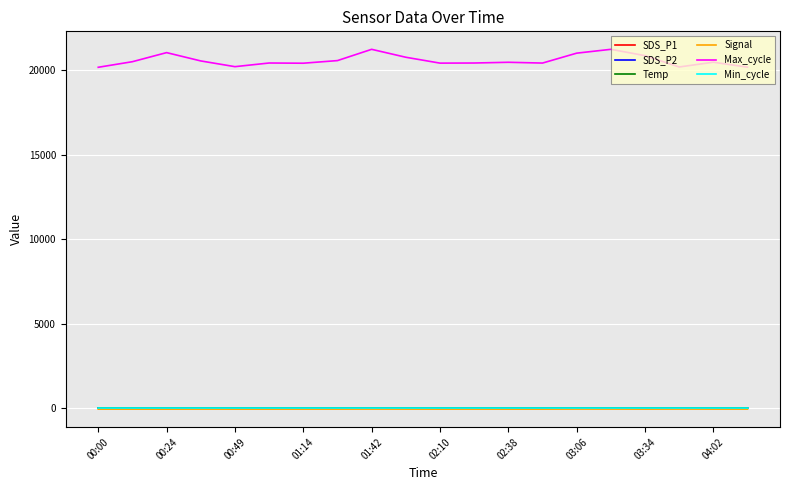

Which series has the widest spread of values?

Max_cycle